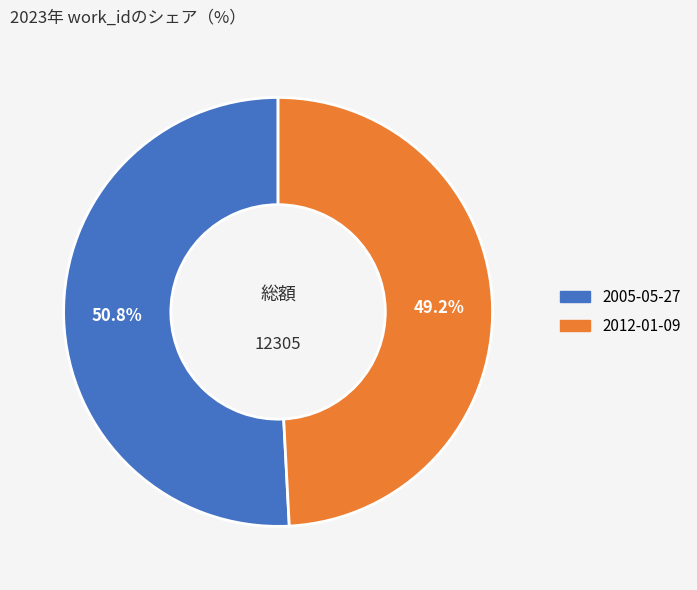

What percentage is the 2012-01-09 slice, to the nearest percent?

49%